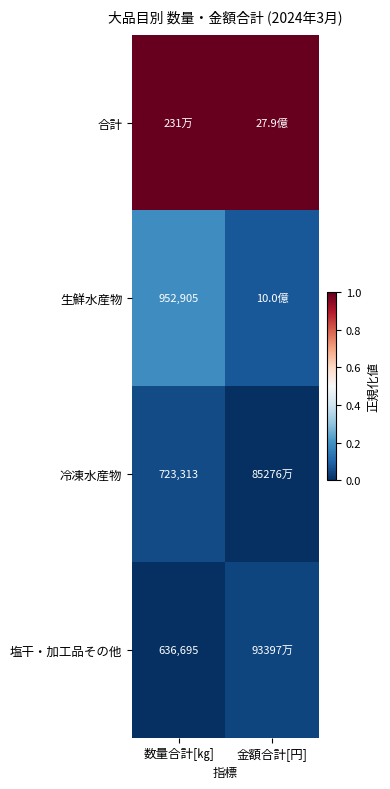

True or false: 冷凍水産物 has a value of -0.0 at 金額合計[円].

False